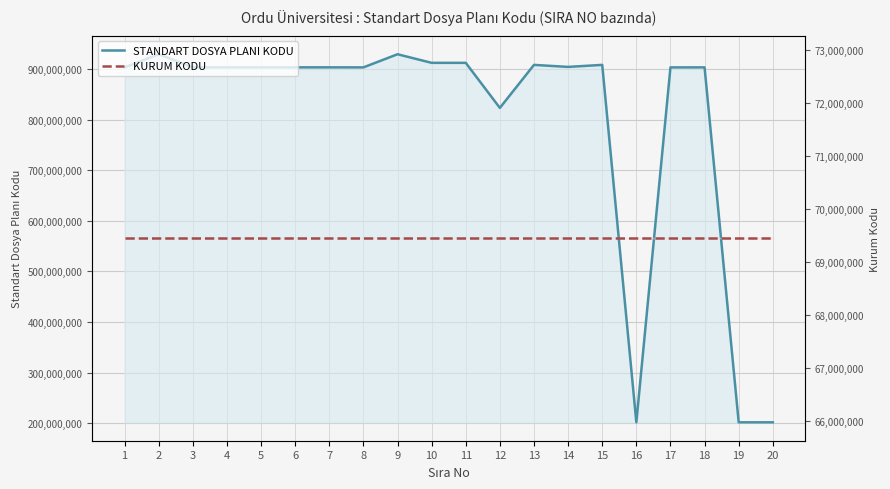

True or false: STANDART DOSYA PLANI KODU and KURUM KODU intersect in this chart.

False